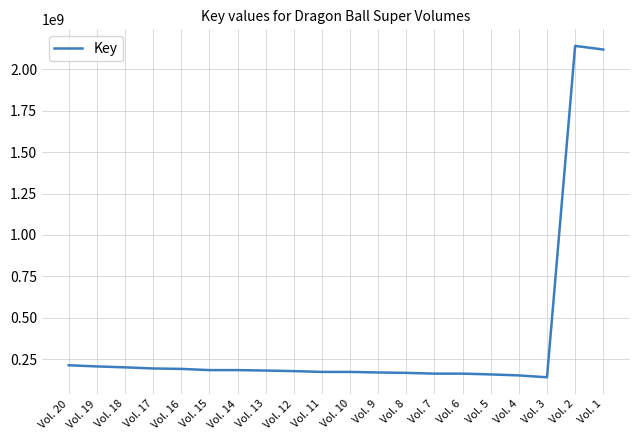

What is the difference between the maximum and minimum values?

2000730599